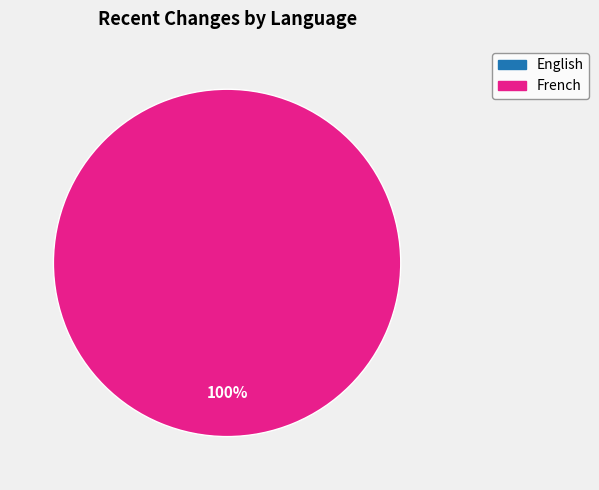

Is it true that English is 1% of the pie?

False